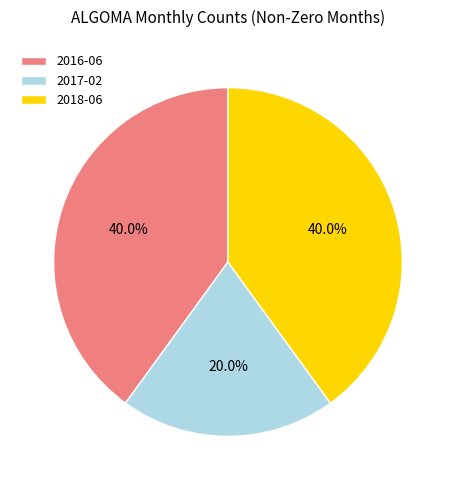

How much of the chart is everything except 2016-06?

60.0%